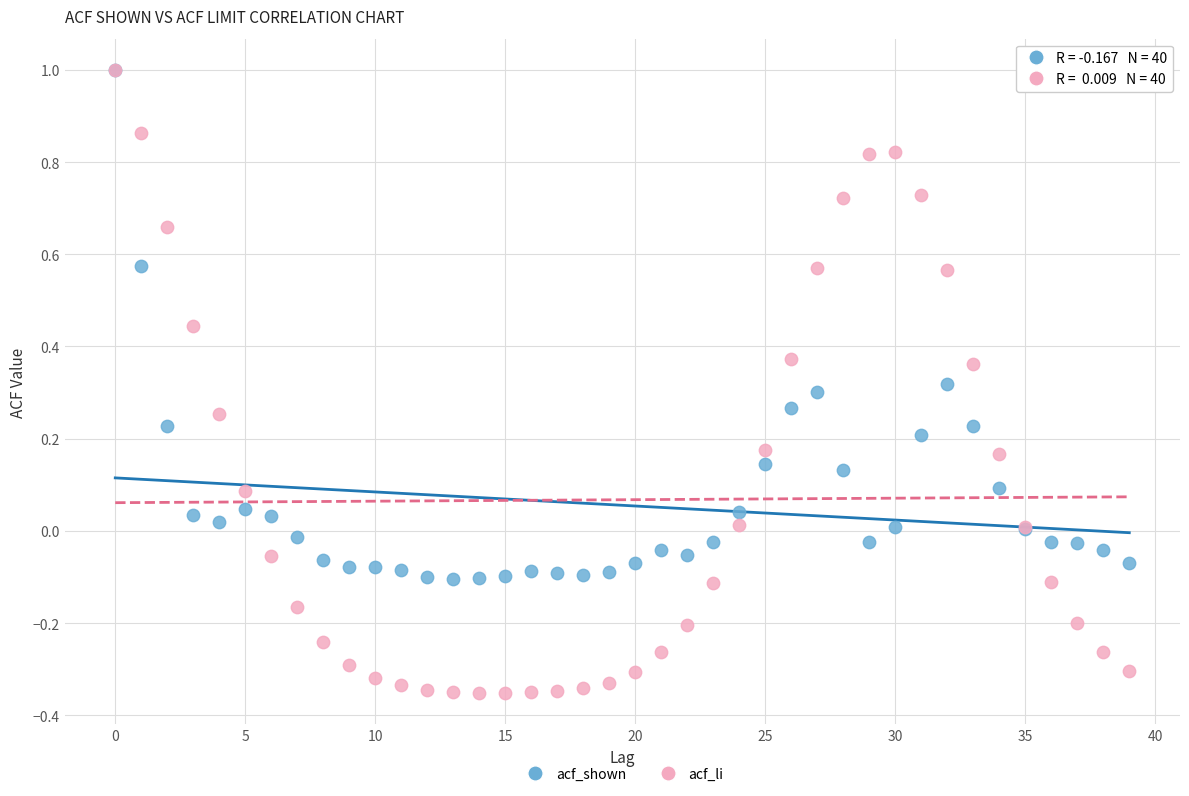

What are all the series names shown in the legend?

acf_shown, acf_li